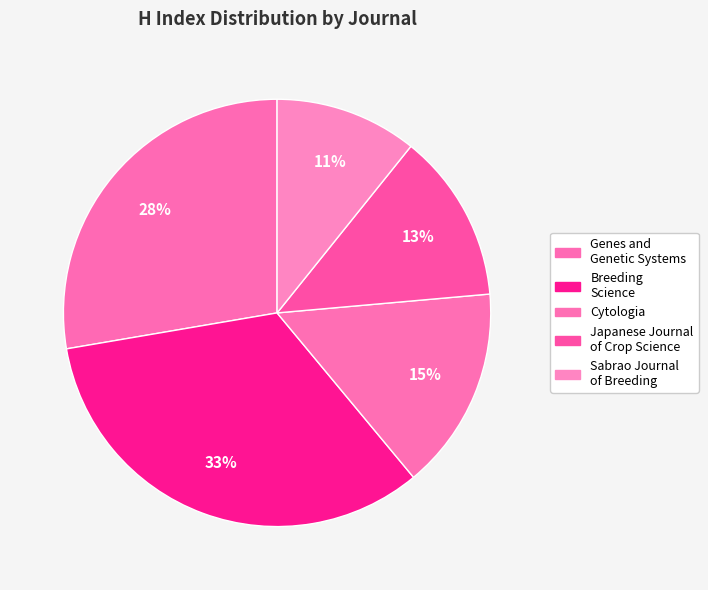

How many slices are in this pie chart?

5